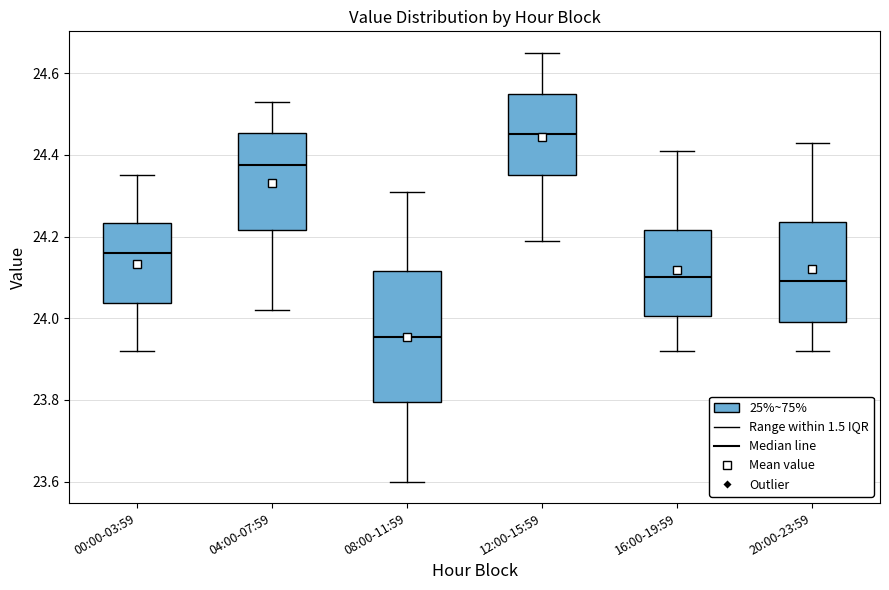

Reading left to right, transcribe this box plot: for each box, give where its median line is, the range the box spans, and where its two whiskers end, as read against the y-axis. The values are not printed on the chart, so give them approximately, as read against the axis.

00:00-03:59: median 24.16, box 24.04 to 24.24, whiskers 23.92 to 24.36
04:00-07:59: median 24.38, box 24.22 to 24.46, whiskers 24.02 to 24.54
08:00-11:59: median 23.96, box 23.80 to 24.12, whiskers 23.60 to 24.32
12:00-15:59: median 24.46, box 24.36 to 24.56, whiskers 24.20 to 24.66
16:00-19:59: median 24.10, box 24.00 to 24.22, whiskers 23.92 to 24.42
20:00-23:59: median 24.10, box 24.00 to 24.24, whiskers 23.92 to 24.44